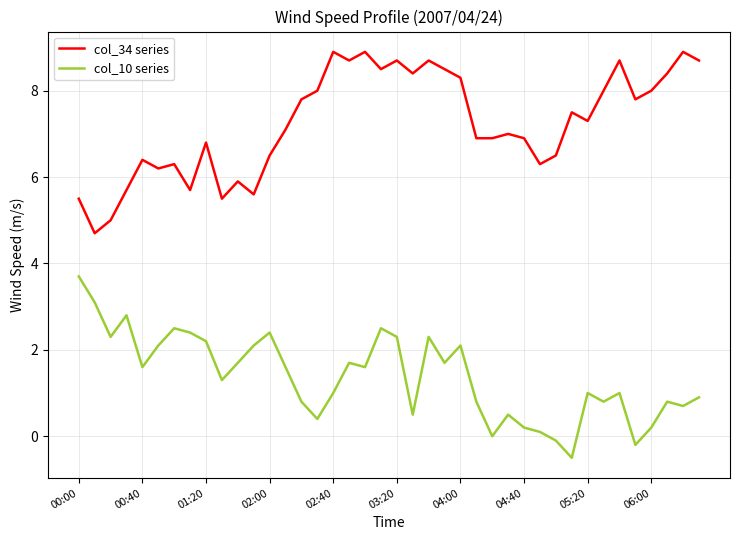

What is the greatest value displayed?

8.9